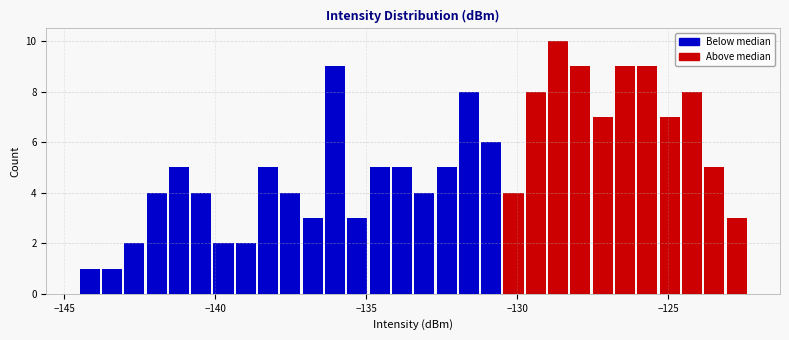

Around what value on the x-axis is the tallest bar? Give the approximate position of its centre, as read against the axis.

-128.5